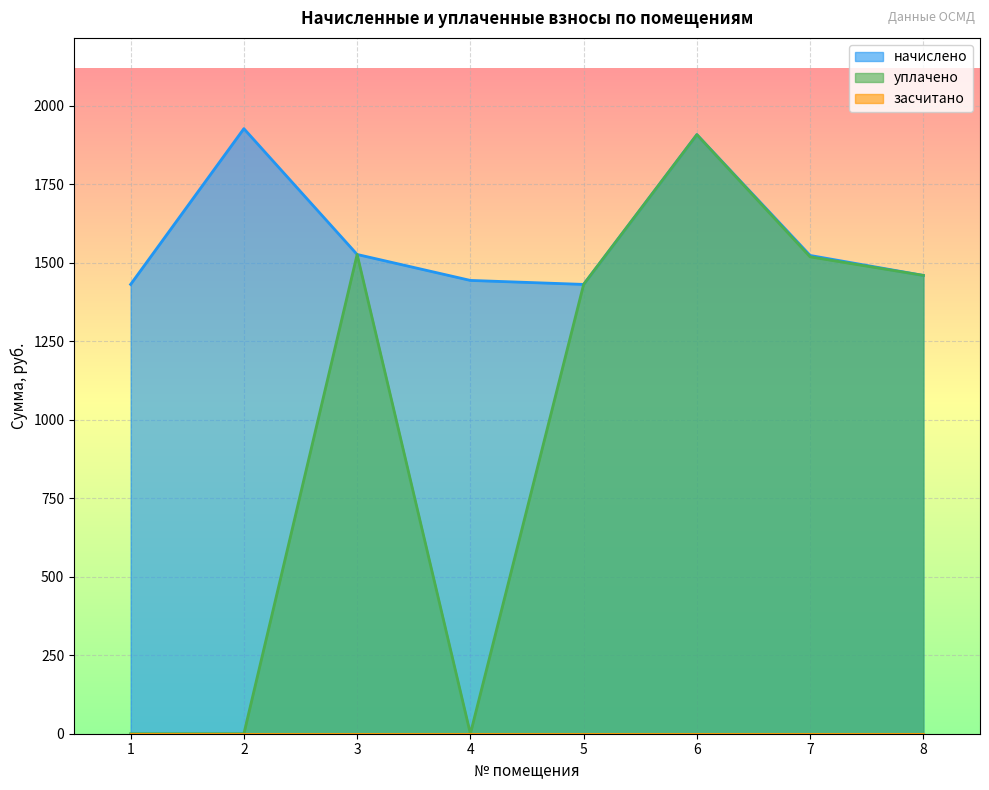

What is the total value across all series at 6?

3816.0